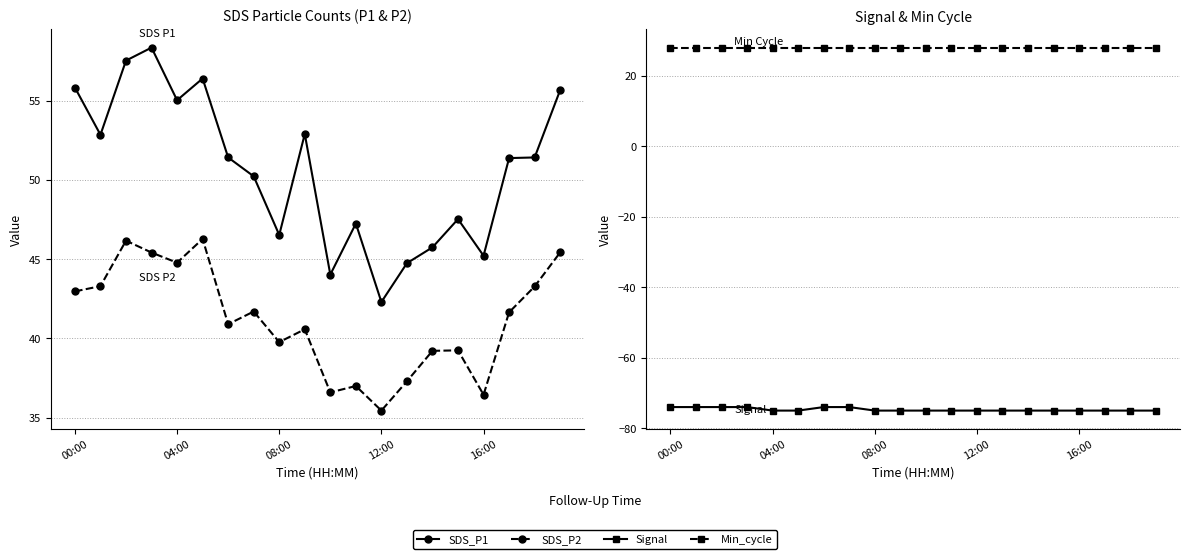

What are all the series names shown in the legend?

SDS_P1, SDS_P2, Signal, Min_cycle